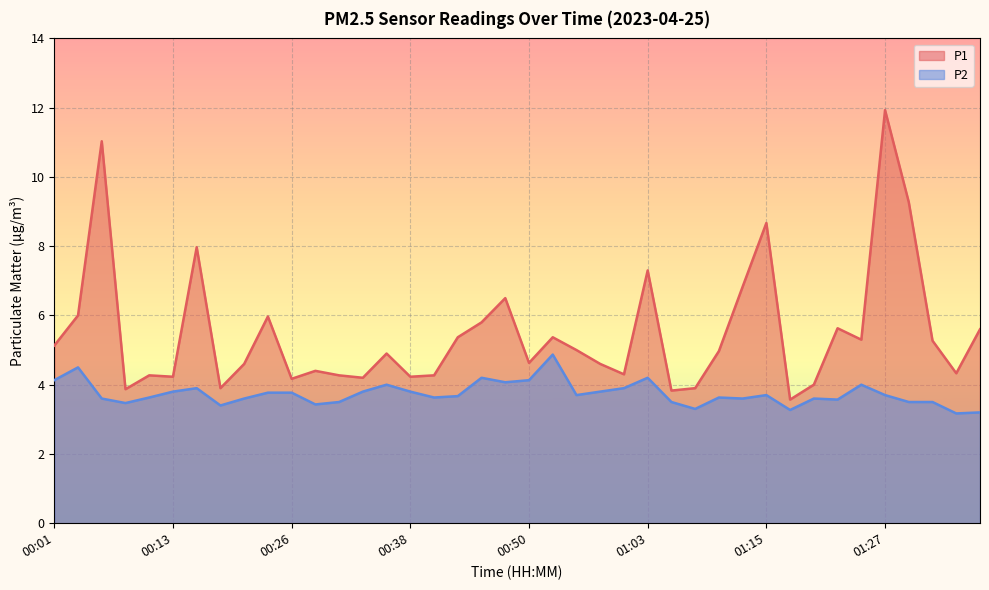

The P2 series shows 0.7 at 01:30. True or false?

False